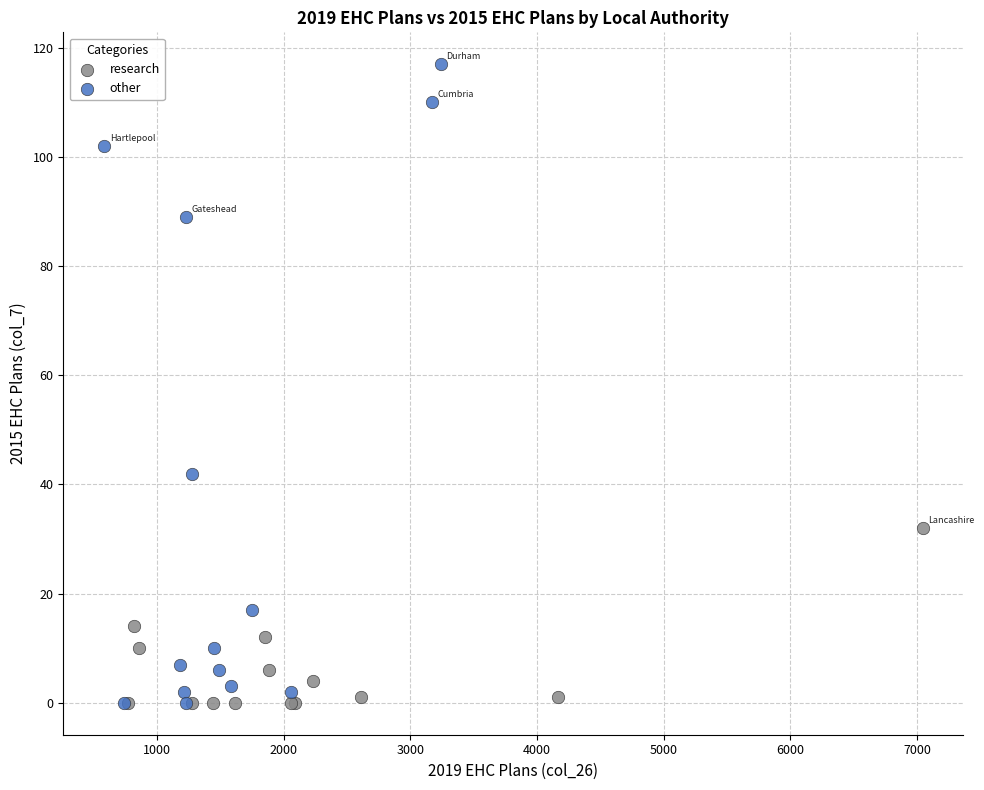

Which series has the largest Y range (max minus min)?

other